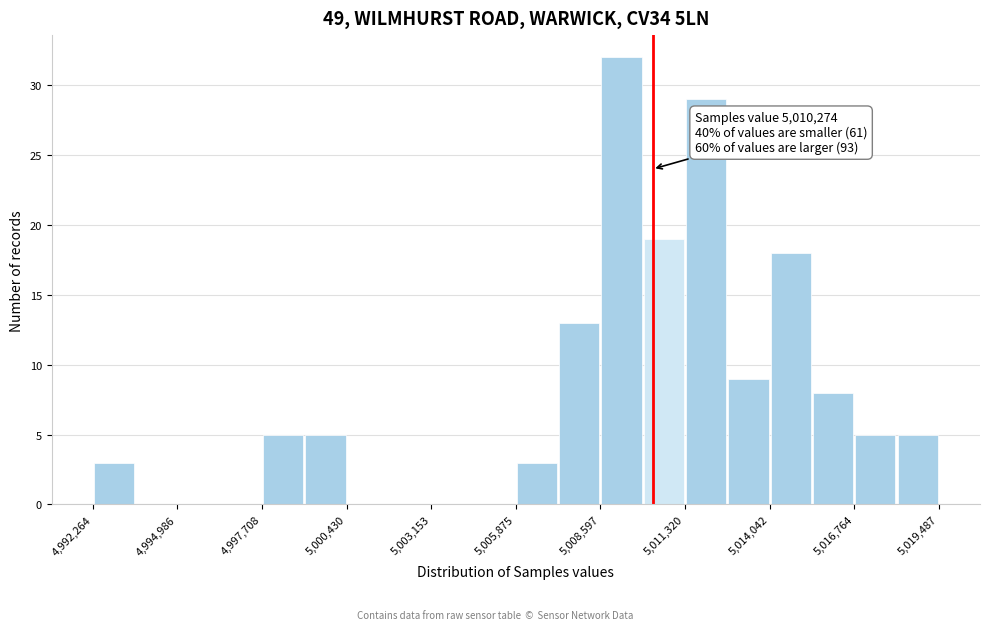

Read against the x-axis, roughly where is the centre of the tallest bar?

5009500